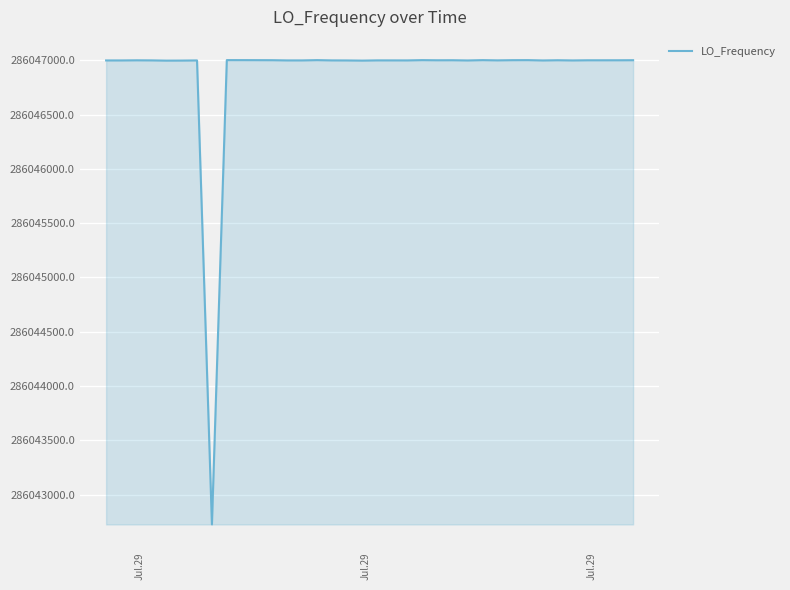

What is the difference between the maximum and minimum values?

4277.6